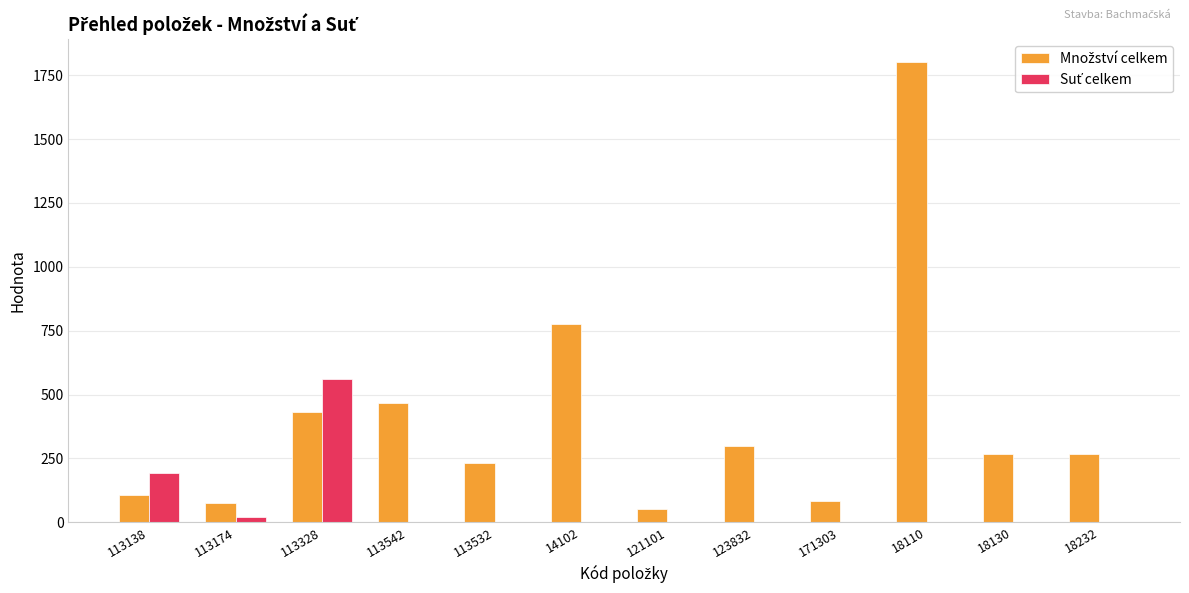

At which category is the sum across all series the highest?

18110